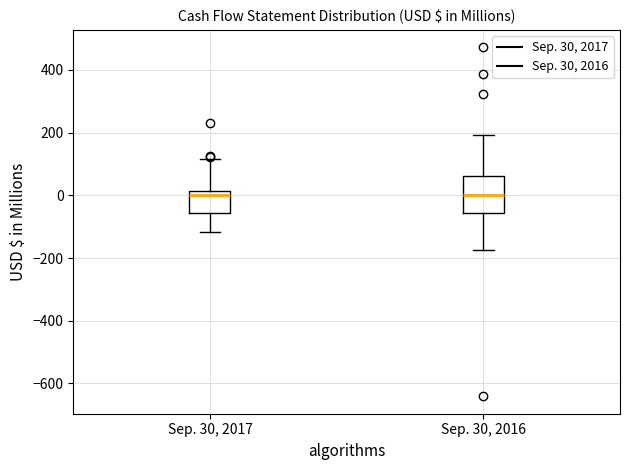

Reading left to right, transcribe this box plot: for each box, give where its median line is, the range the box spans, and where its two whiskers end, as read against the y-axis. The values are not printed on the chart, so give them approximately, as read against the axis.

Sep. 30, 2017: median 0, box -60 to 20, whiskers -120 to 120
Sep. 30, 2016: median 0, box -60 to 60, whiskers -180 to 200